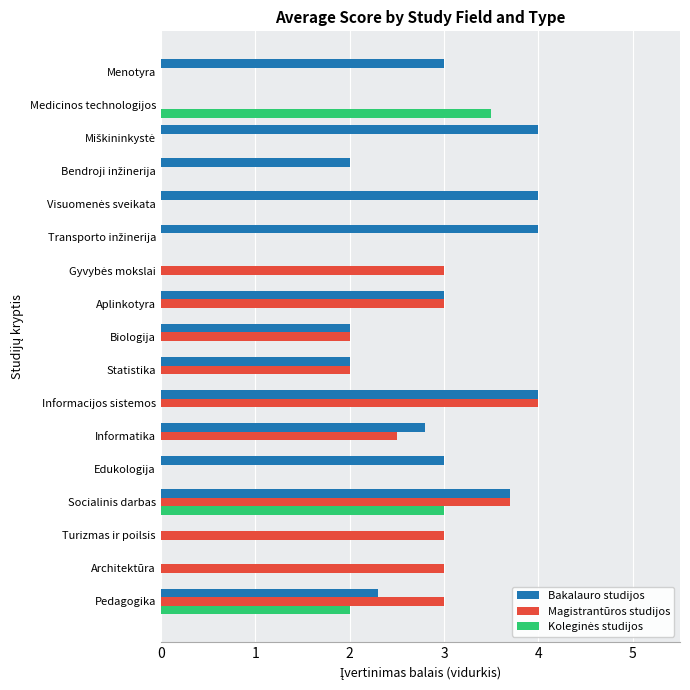

Which series changed the most between Edukologija and Informacijos sistemos?

Magistrantūros studijos